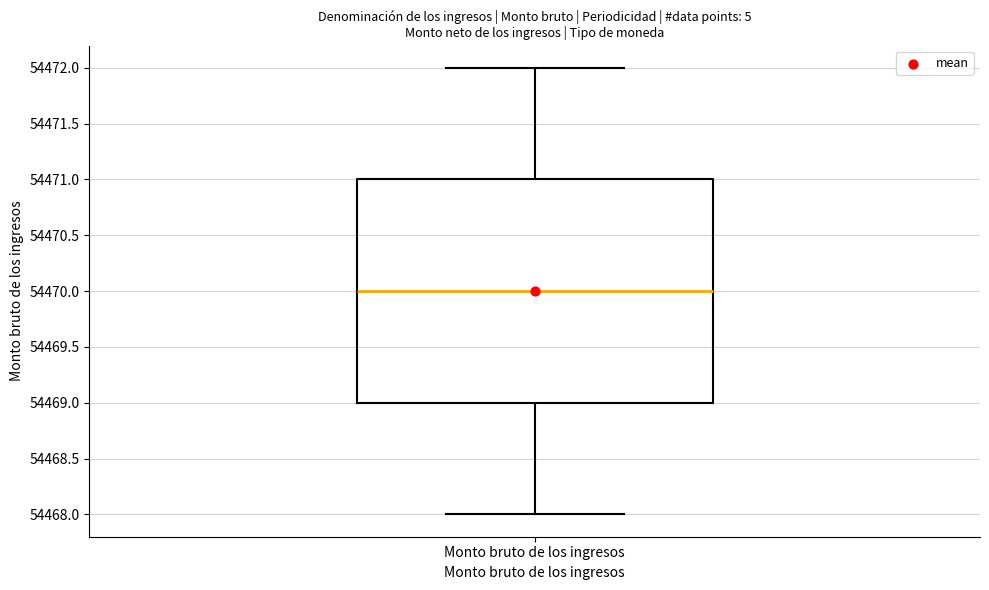

Where does the lower whisker of the box for Monto bruto de los ingresos end on the y-axis? The values are not printed on the chart, so give them approximately, as read against the axis.

54468